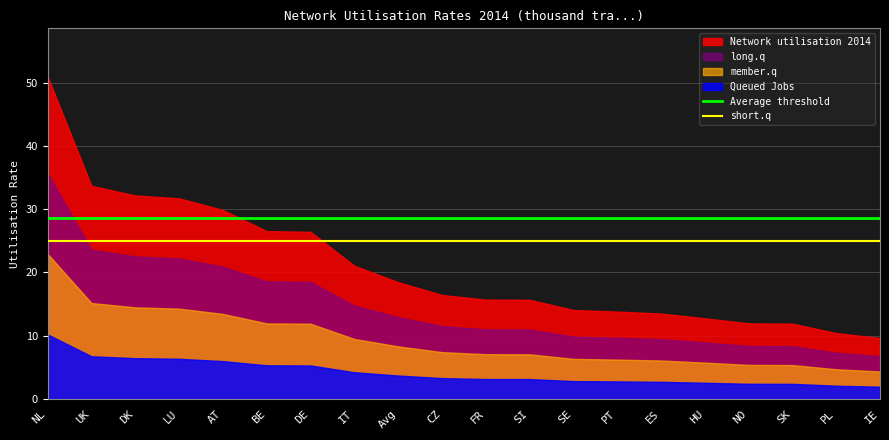

What is the greatest value displayed?

50.9